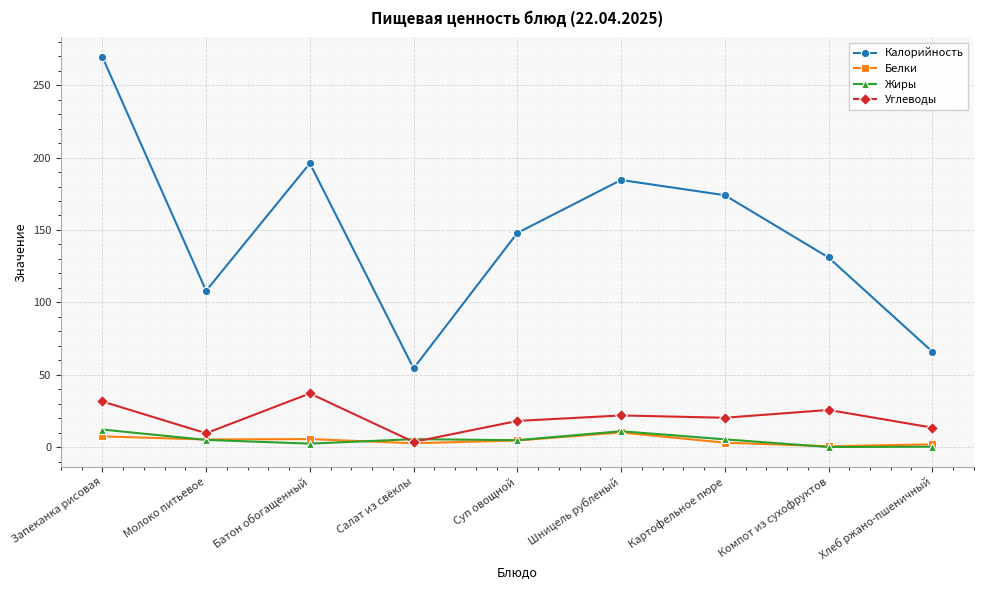

At which label does Белки first exceed 4?

Запеканка рисовая